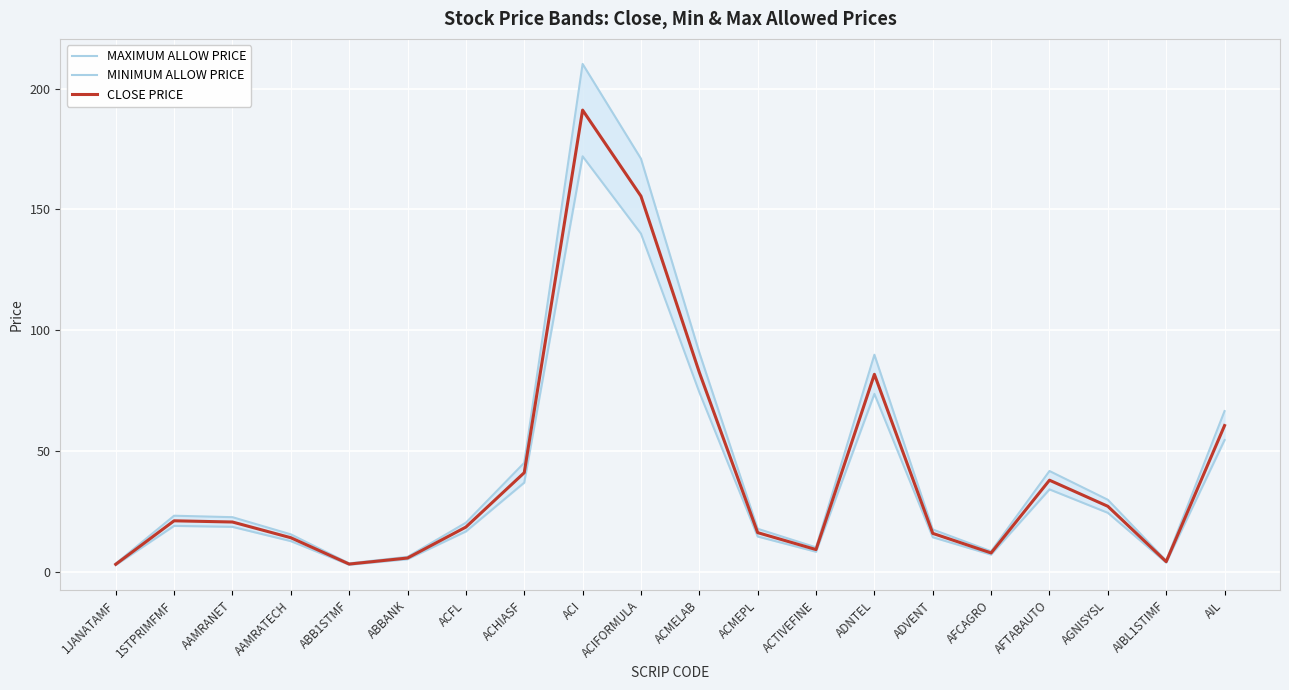

True or false: MAXIMUM ALLOW PRICE and MINIMUM ALLOW PRICE cross at least once.

False